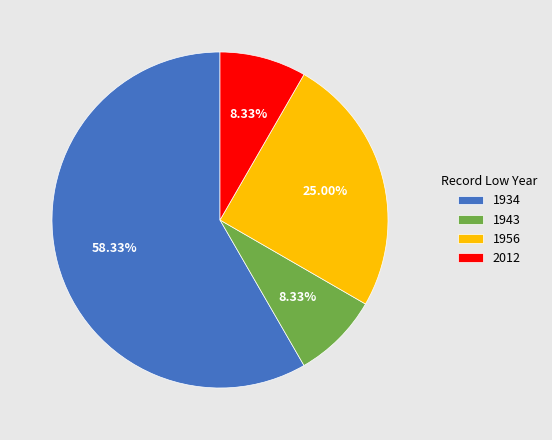

Between 1943 and 1956, which is larger?

1956